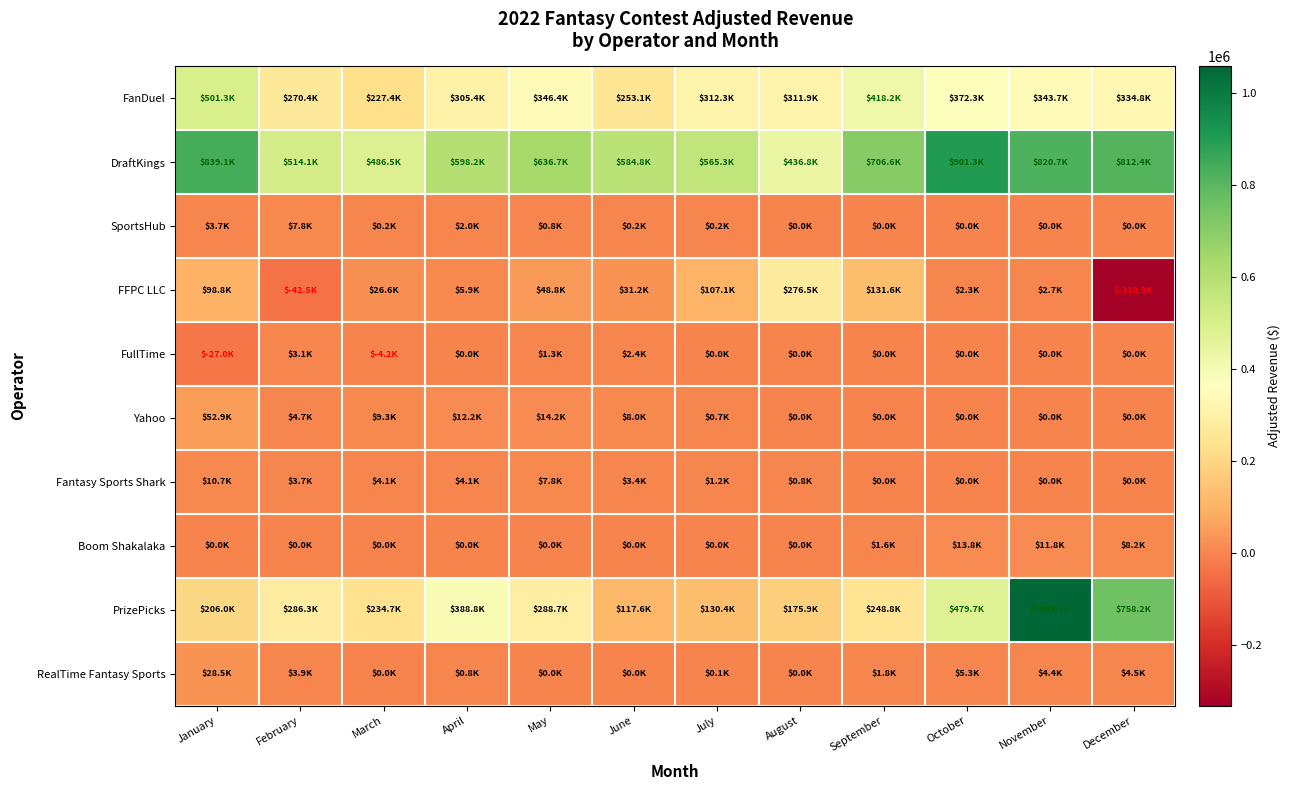

How many data points does each series have?

12